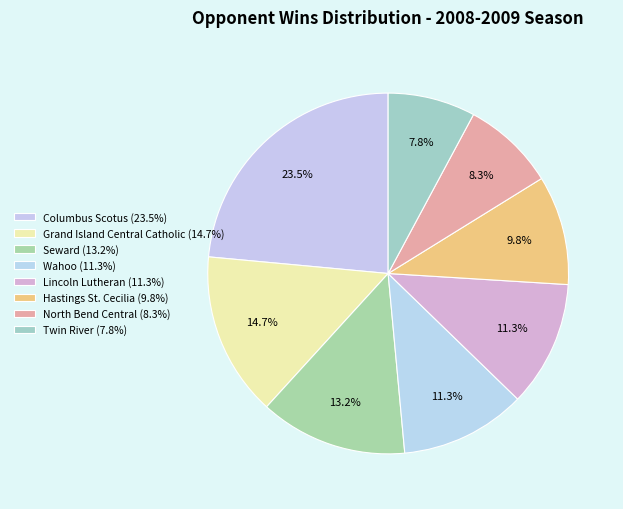

What is the largest slice in the pie chart?

Columbus Scotus (23.5%)